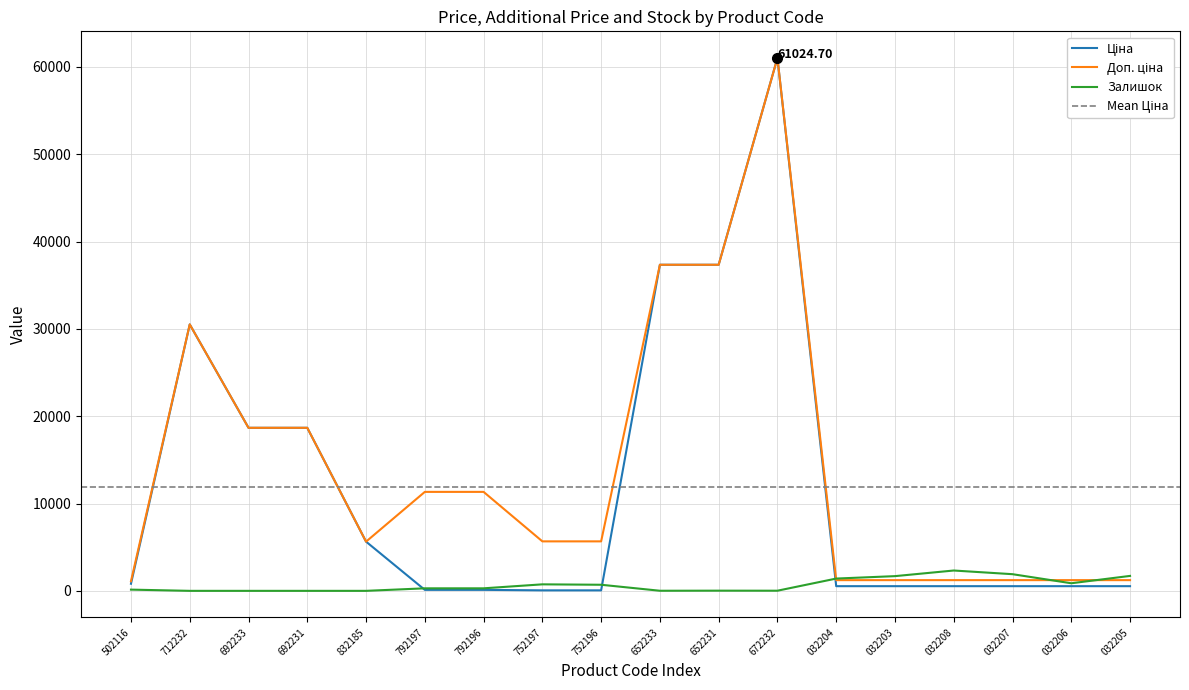

What is the sum of the Ціна values at 032207 and 692233?

19206.9